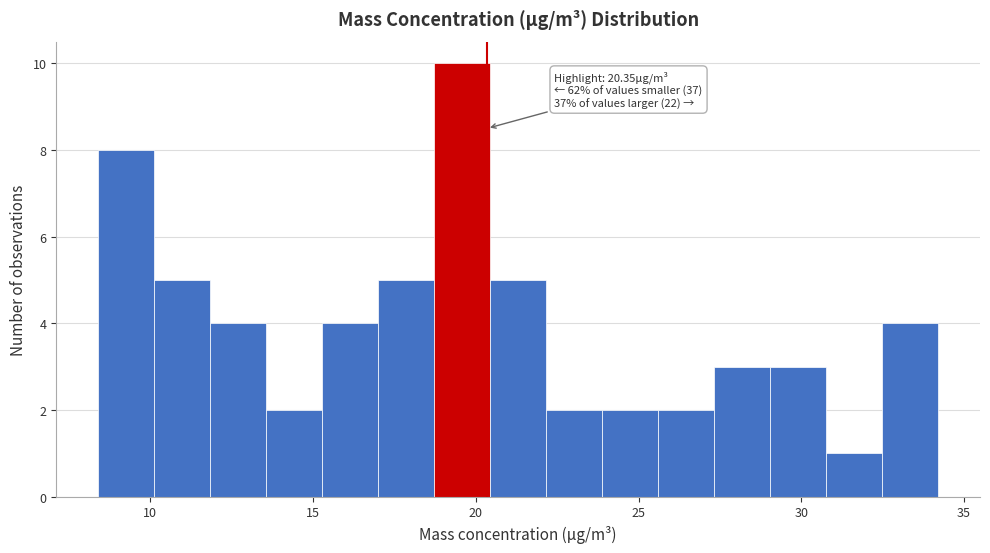

Read against the x-axis, roughly where is the centre of the tallest bar?

19.5